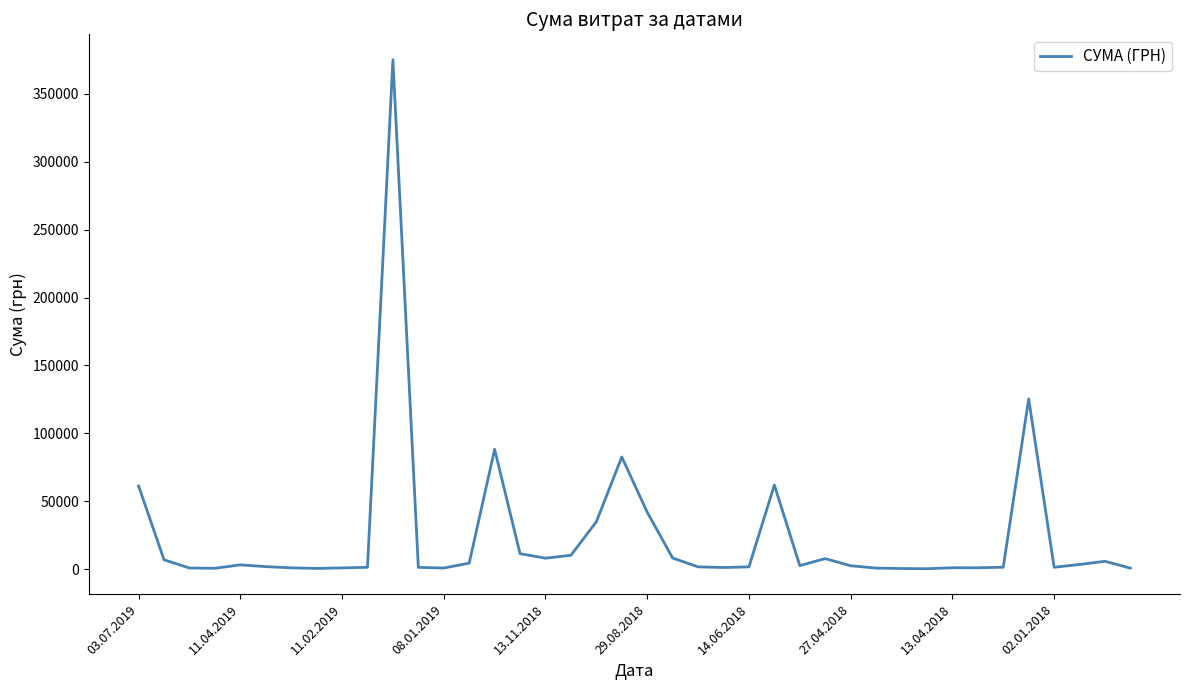

How many series are shown in this chart?

1